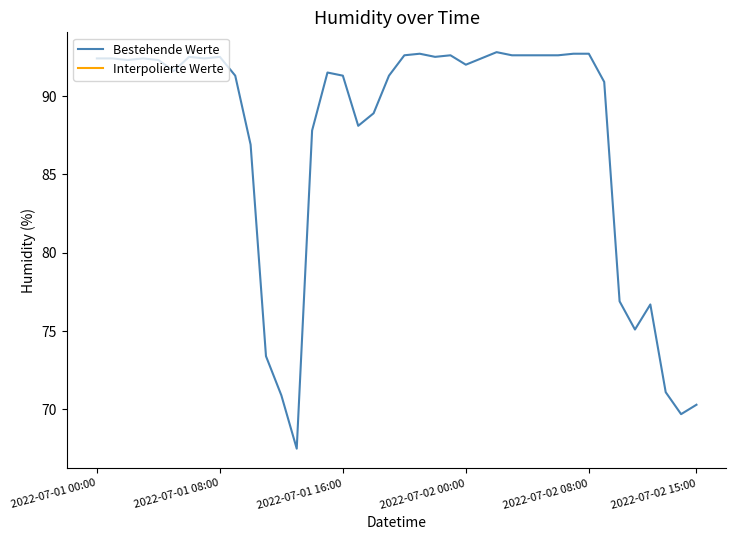

What is the difference between the maximum and minimum values?

25.3